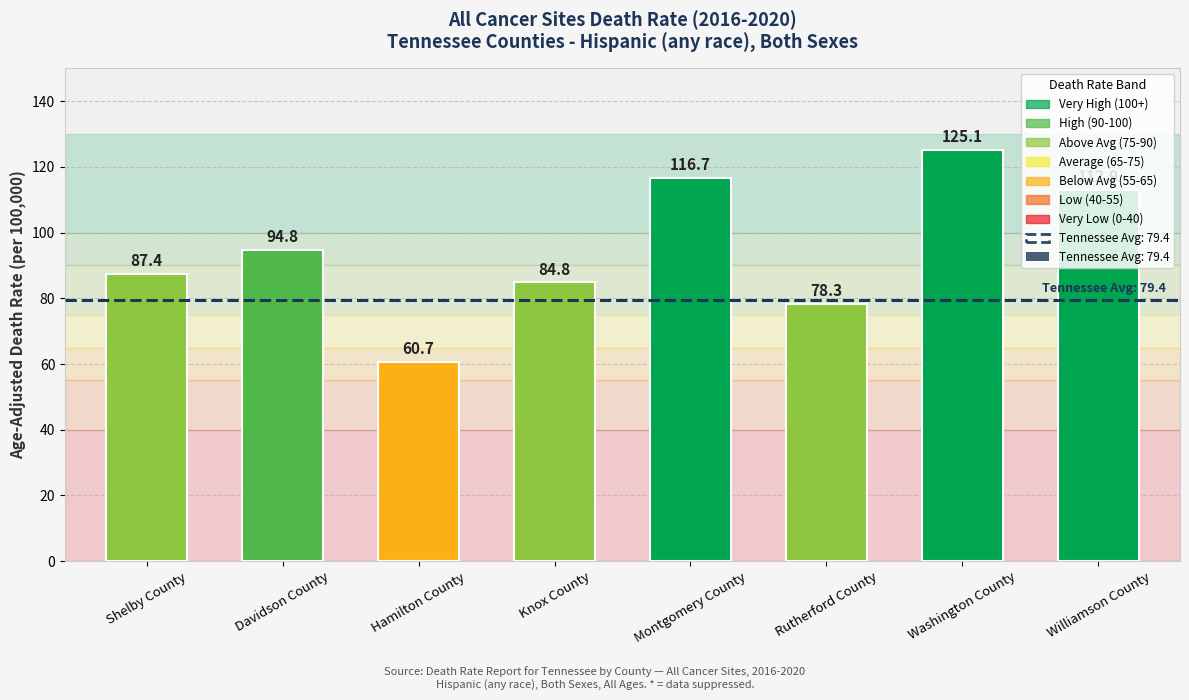

Reading left to right, what are all the values shown in this chart?

87.4	94.8	60.7	84.8	116.7	78.3	125.1	112.9